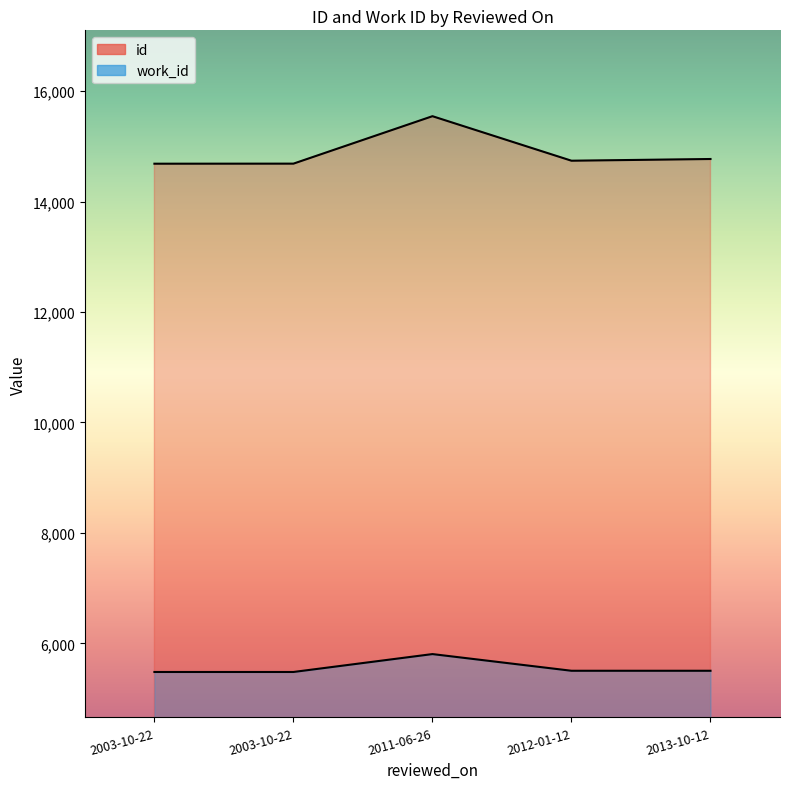

Does the chart display data point markers on the line(s)?

No